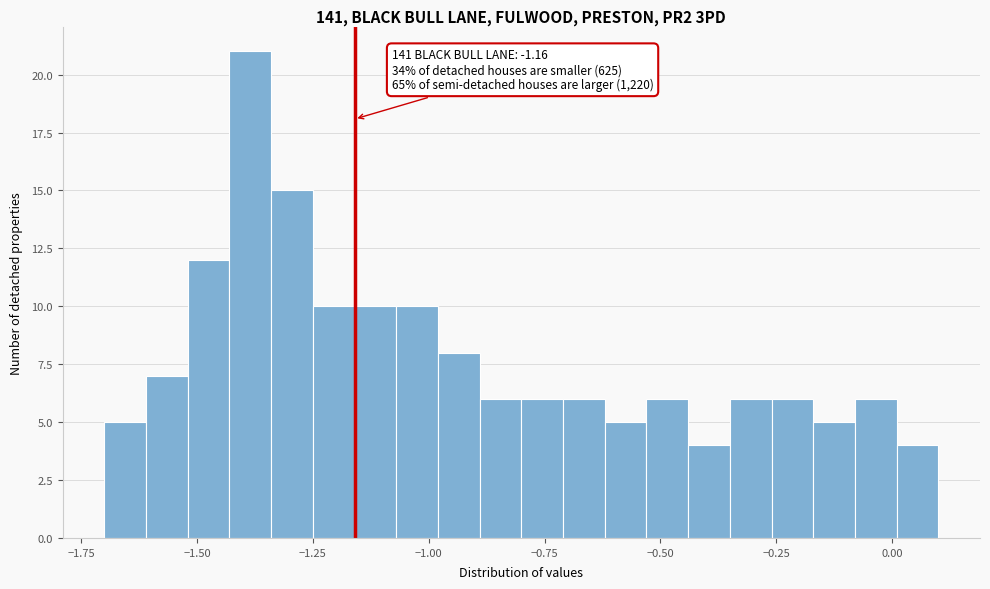

Read against the x-axis, roughly where is the centre of the tallest bar?

-1.40